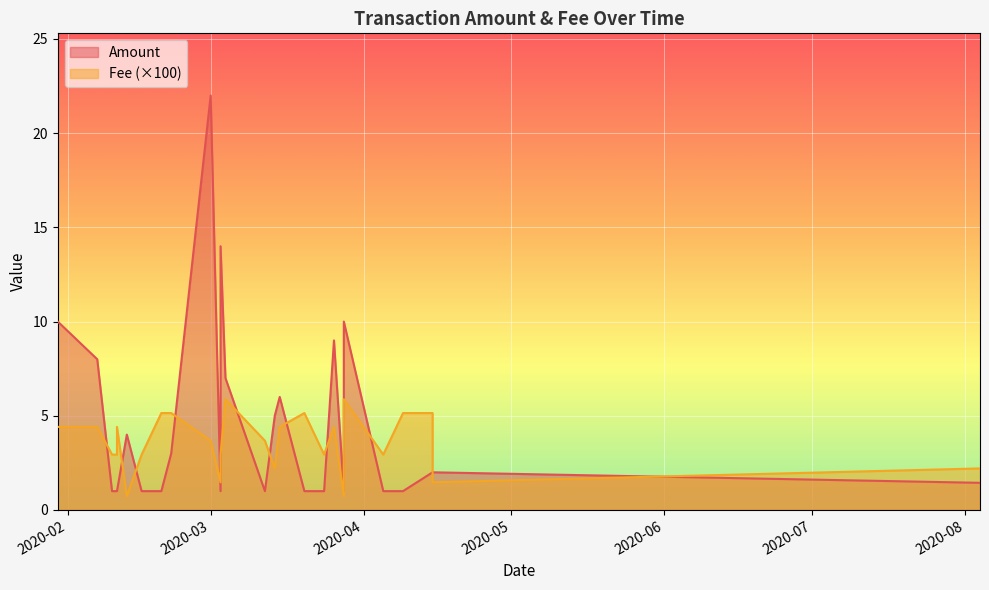

True or false: Fee has a value of 0.0 at 2020-04-05.

True